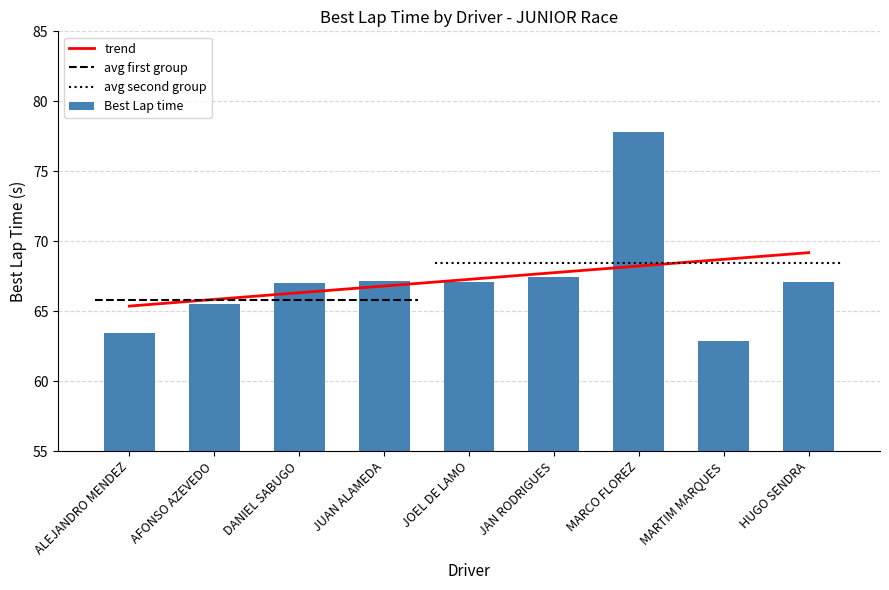

Rank the categories by trend value from lowest to highest.

ALEJANDRO MENDEZ, AFONSO AZEVEDO, DANIEL SABUGO, JUAN ALAMEDA, JOEL DE LAMO, JAN RODRIGUES, MARCO FLOREZ, MARTIM MARQUES, HUGO SENDRA